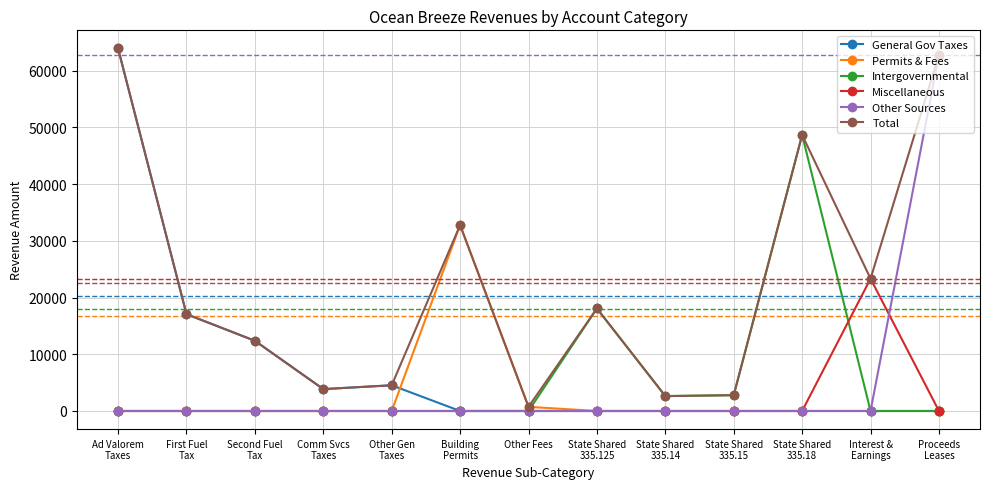

What is the difference between the maximum and minimum values in the Other Sources series?

62794